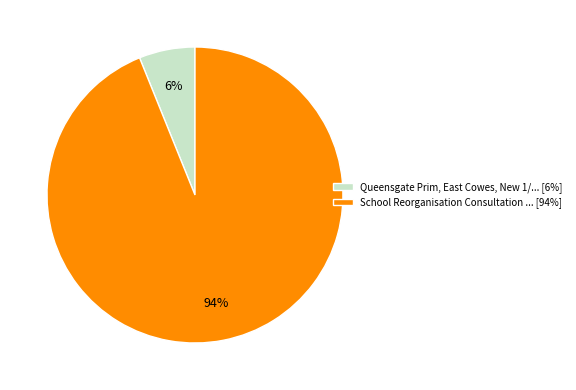

Count the number of slices in the pie.

2